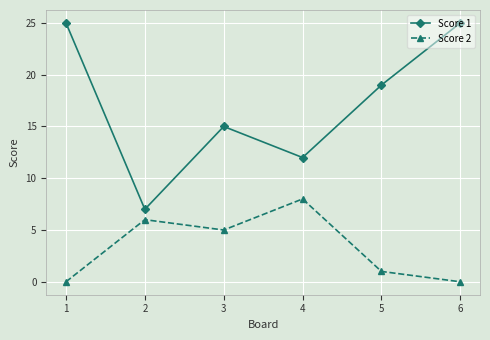

Which series has the largest total across all categories?

Score 1